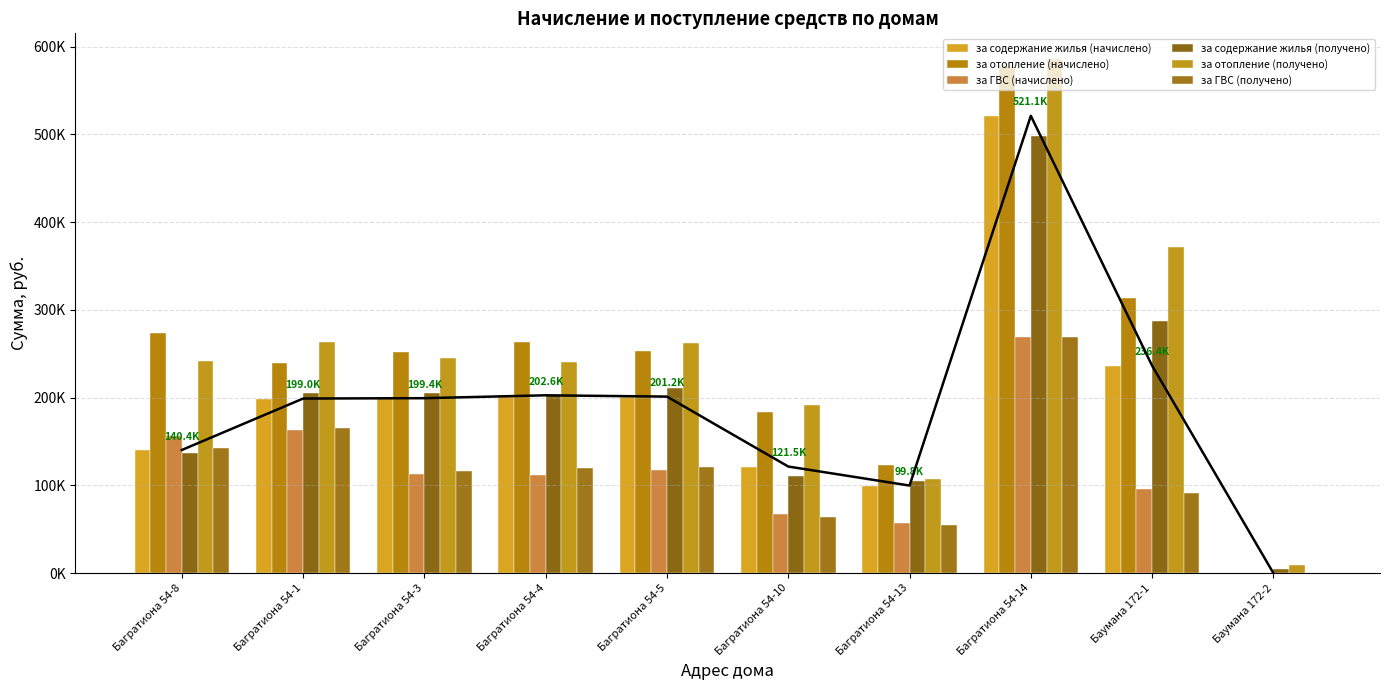

What is the average value of the за содержание жилья (начислено) series?

192126.1